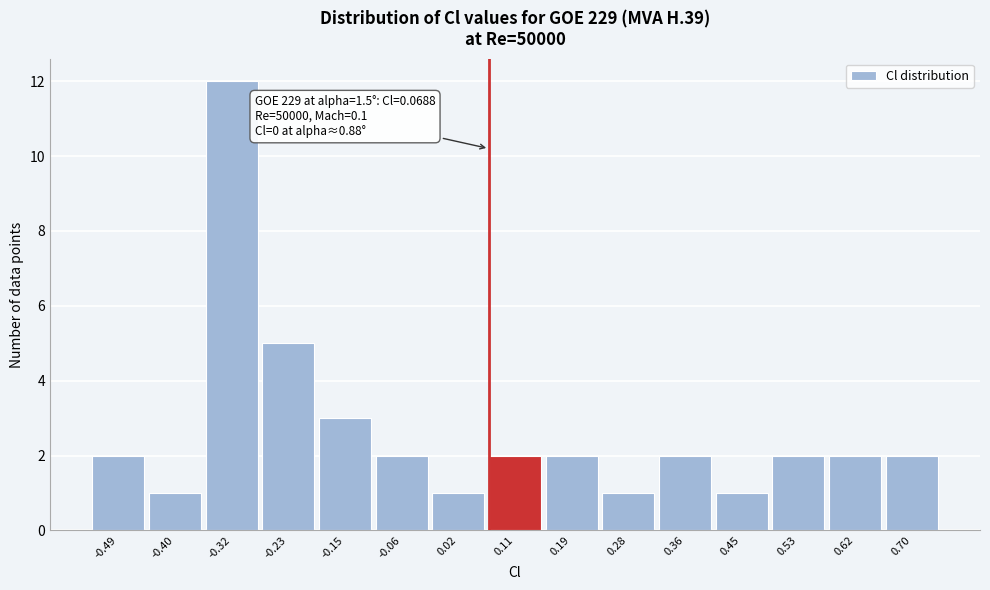

Over which range of the x-axis is the bar tallest?

-0.36 to -0.27